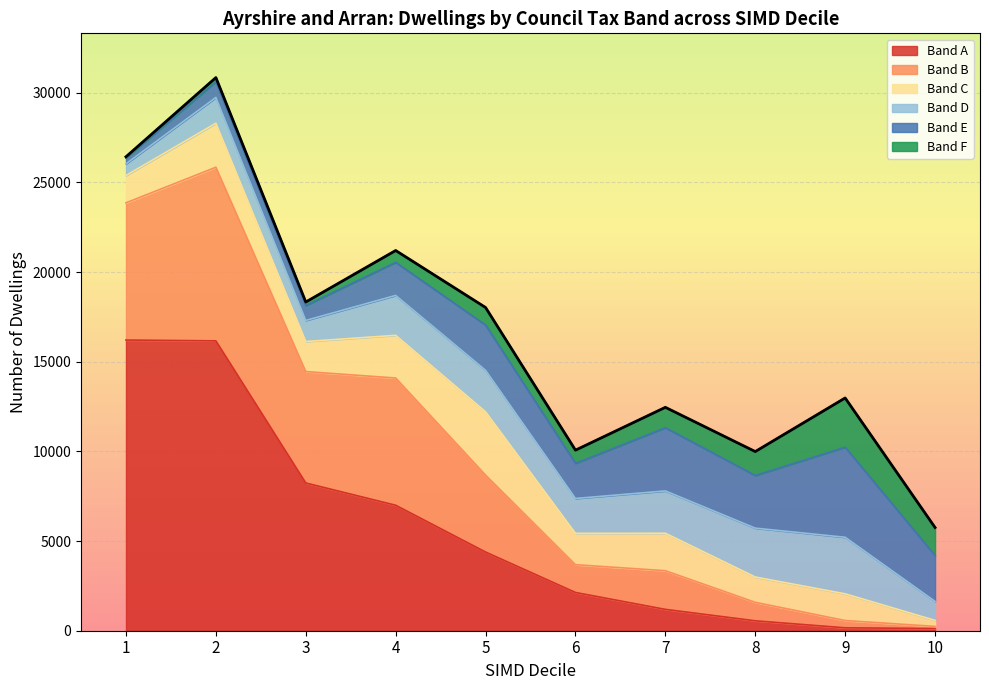

How many lines are shown in the chart?

6